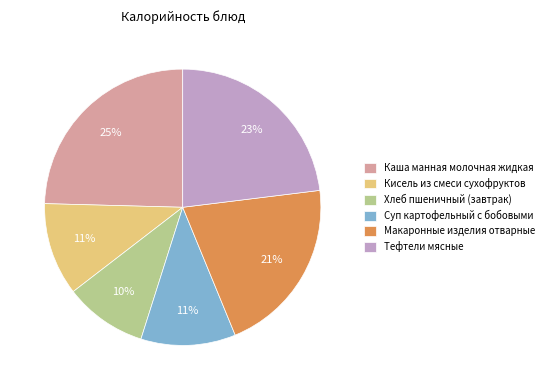

What percentage is the Кисель из смеси сухофруктов slice, to the nearest percent?

11%